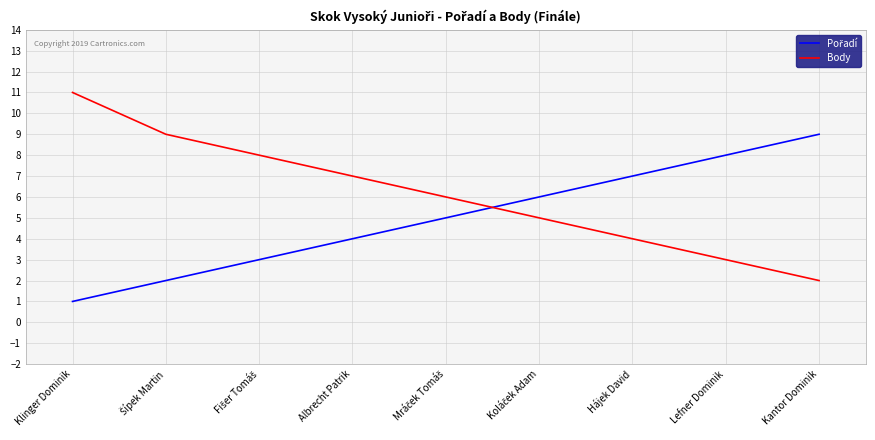

What is the difference between the maximum and minimum values in the Body series?

9